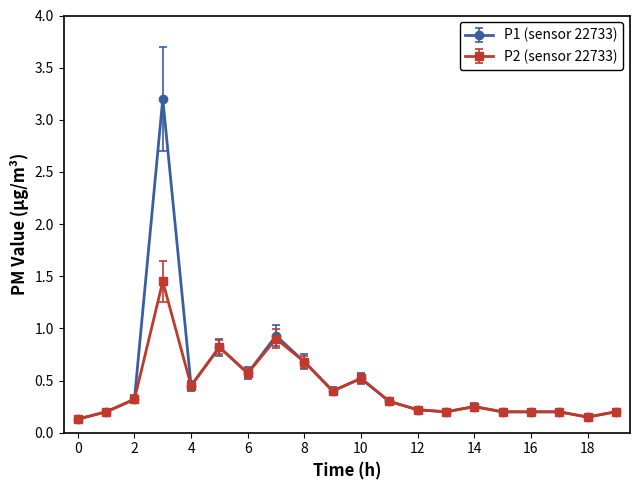

True or false: P1 (sensor 22733) has more than 2 interior local peaks.

True